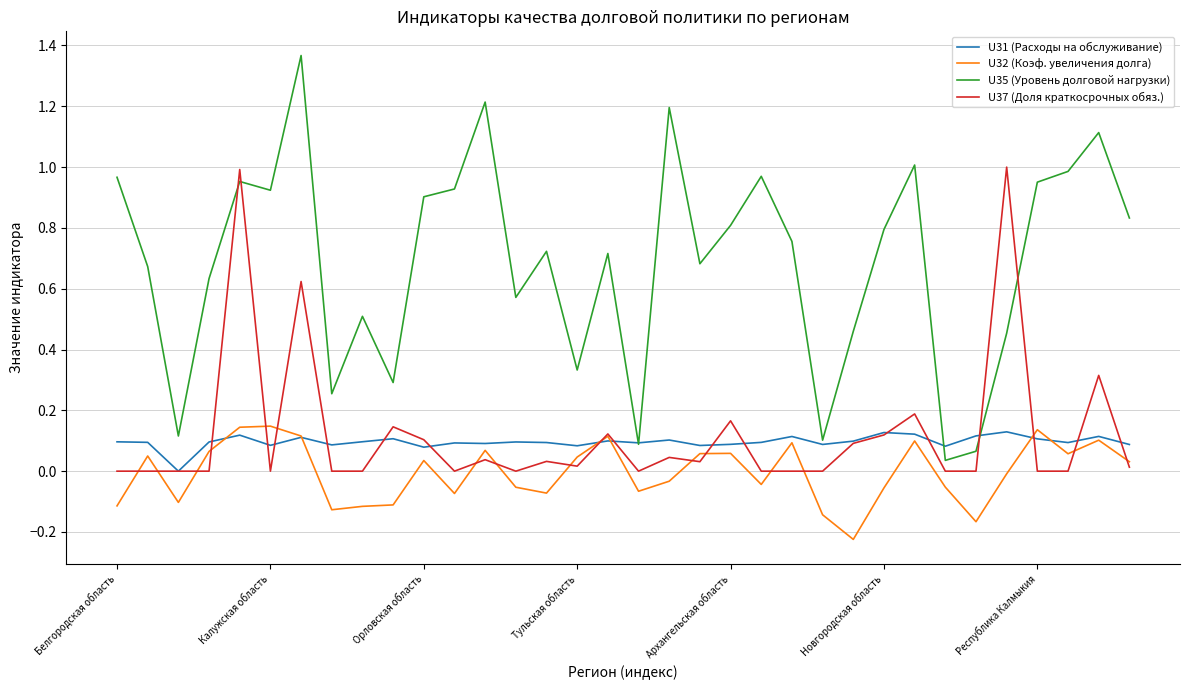

Which series has the widest spread of values?

U35 (Уровень долговой нагрузки)